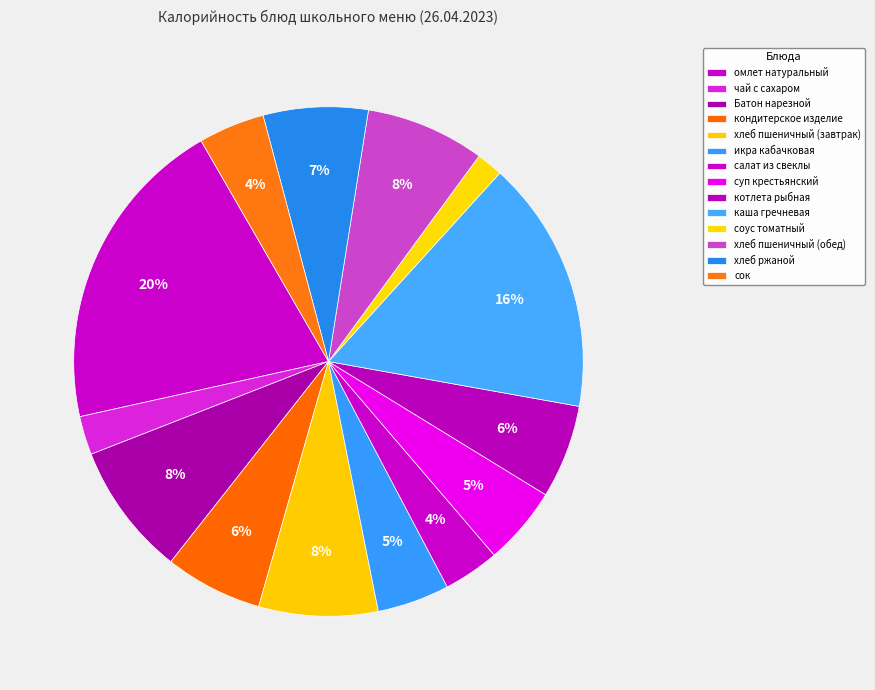

Does хлеб пшеничный (обед) represent more than half of the total?

No